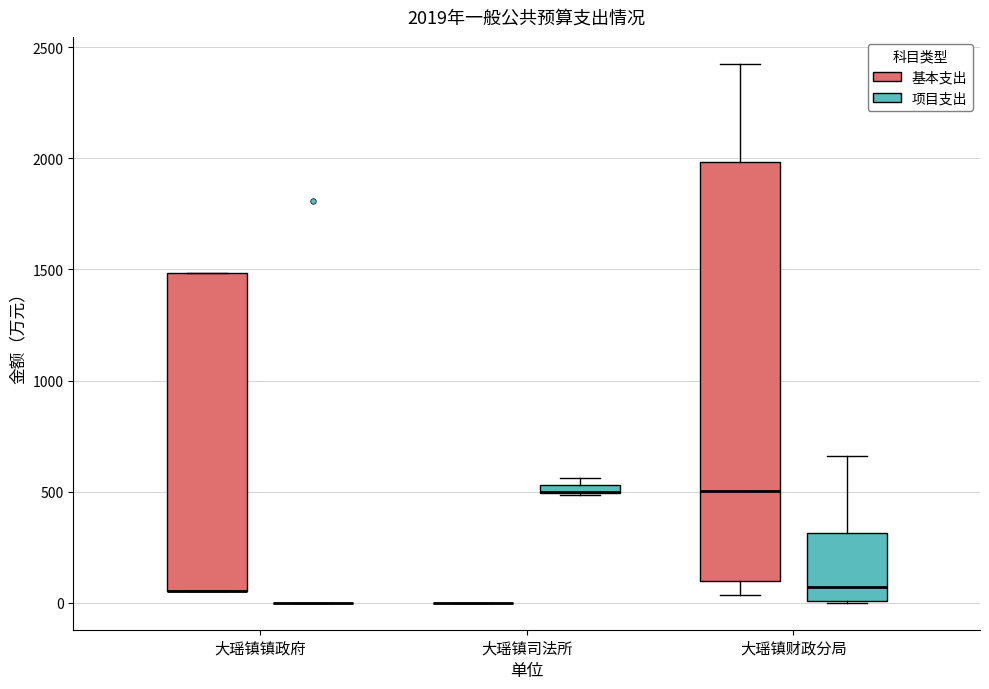

Which box is the tallest, from its lower edge to its upper edge?

大瑶镇财政分局 (基本支出)